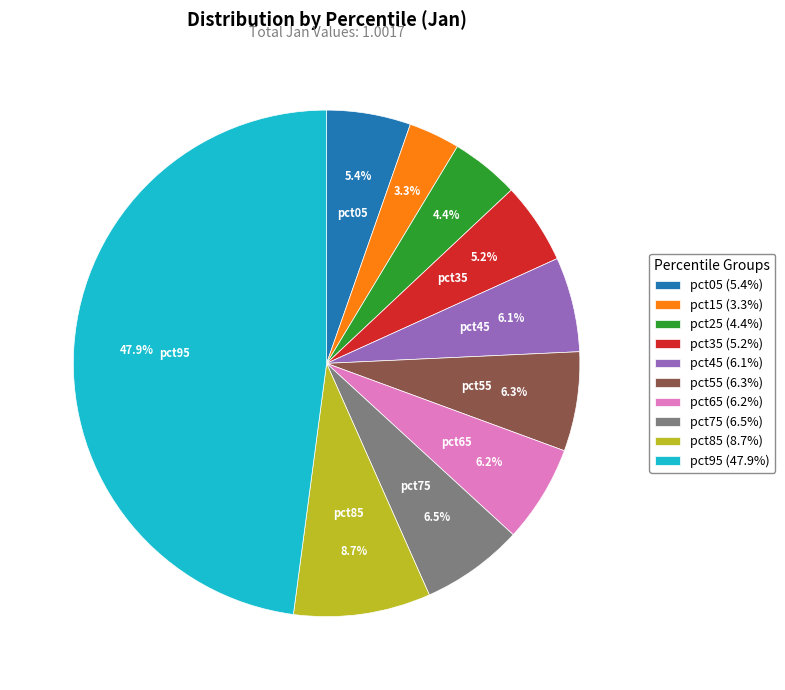

Is there any slice that represents more than half of the pie?

No